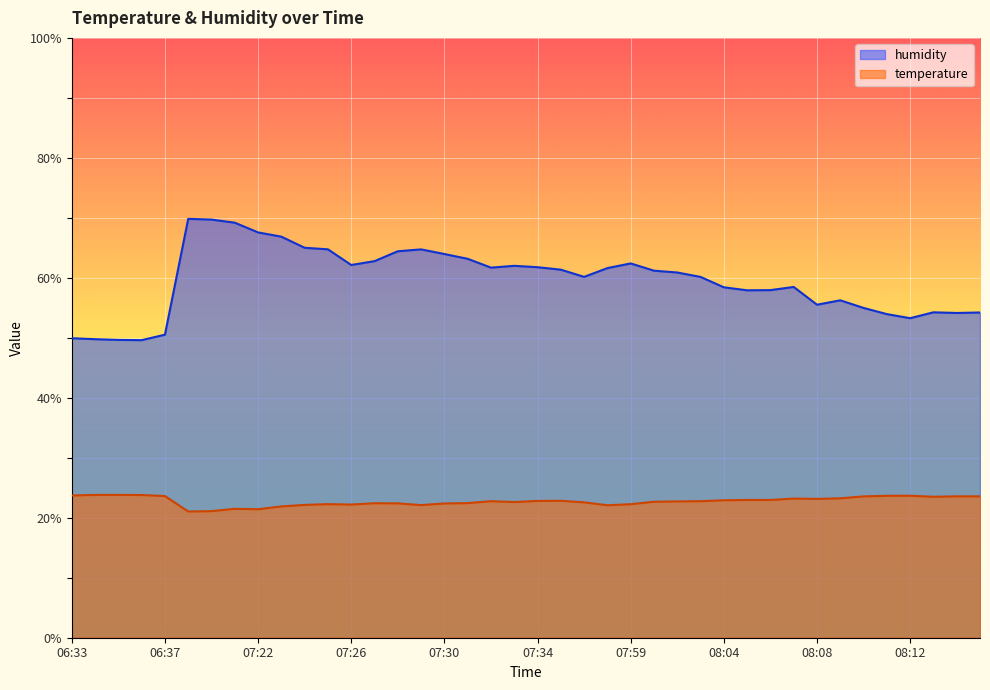

At which label does humidity first exceed 61?

07:19